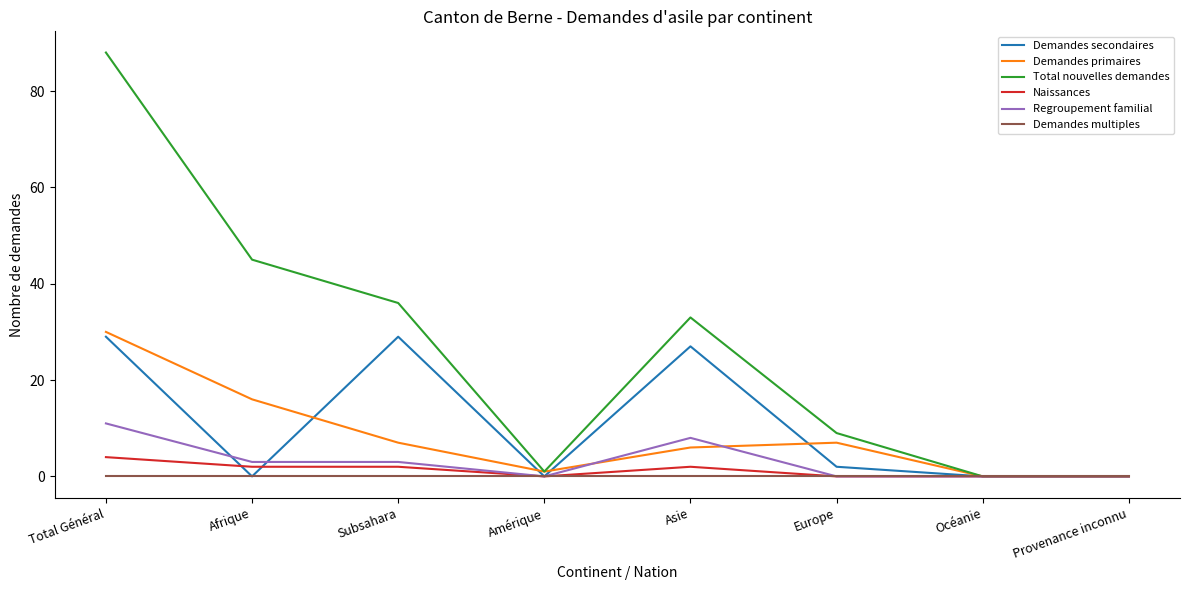

Which series has the largest total across all categories?

Total nouvelles demandes